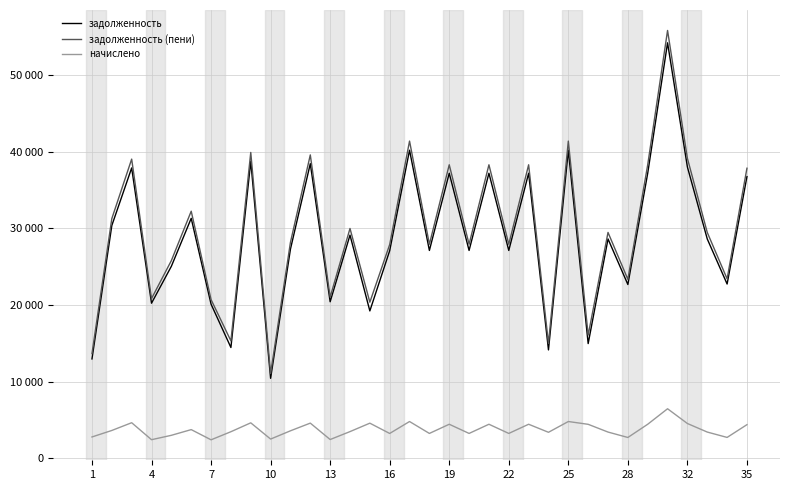

Reading left to right, what are all the values shown in this chart?

задолженность: 12951.4	30368.8	37884.5	20225.0	25046.4	31308.0	20099.7	14440.2	38759.5	10416.8	27288.3	38446.3	20412.7	29116.5	19217.6	27081.4	40199.5	27112.7	37194.0	27112.7	37194.0	27112.7	37194.0	14127.3	40199.5	14952.3	28615.6	22667.0	37194.0	54225.4	38008.0	28615.6	22729.6	36755.7
задолженность (пени): 13641.4	31270.9	39039.6	20825.8	25790.4	32238.0	20696.8	15301.4	39910.8	11038.1	28179.2	39588.4	21019.1	29981.4	20357.8	27885.8	41393.6	27918.1	38298.8	27918.1	38298.8	27918.1	38298.8	14969.9	41393.6	16055.3	29465.6	23340.4	38298.8	55836.1	39137.0	29465.6	23404.8	37847.5
начислено: 2760.2	3608.4	4620.2	2403.1	2976.0	3720.0	2388.2	3444.7	4605.4	2485.0	3563.8	4568.2	2425.4	3459.6	4560.7	3217.8	4776.5	3221.5	4419.4	3221.5	4419.4	3221.5	4419.4	3370.3	4776.5	4411.9	3400.1	2693.3	4419.4	6443.0	4516.1	3400.1	2700.7	4367.3